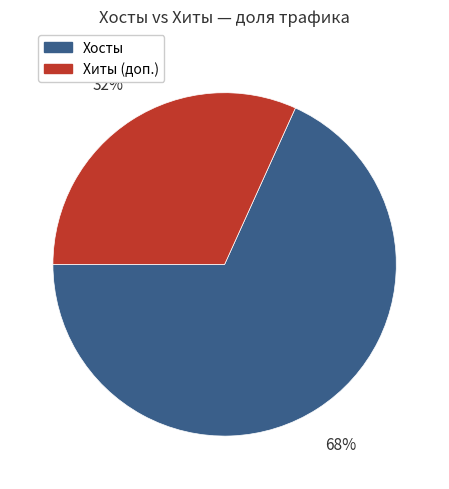

Count the number of slices in the pie.

2